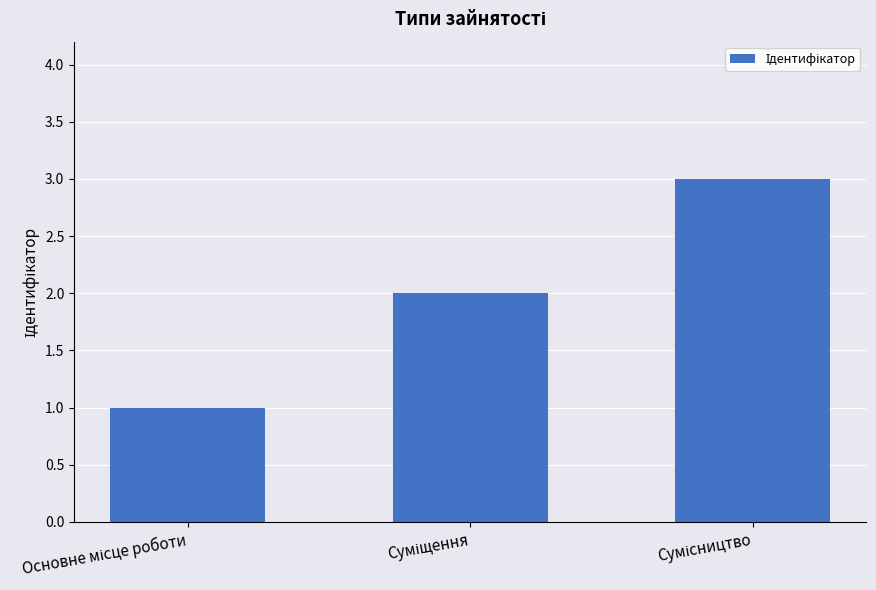

What is the sum of all values?

6